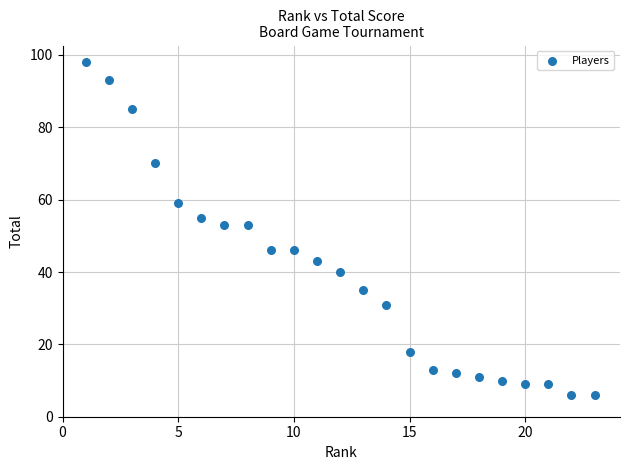

What is the range of X values (max minus min)?

22